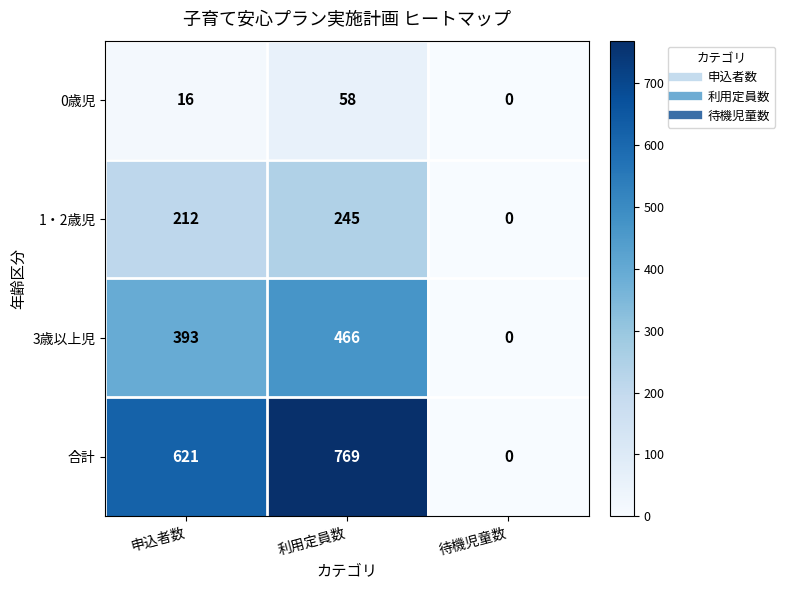

How many positive values does the 3歳以上児 series have?

2